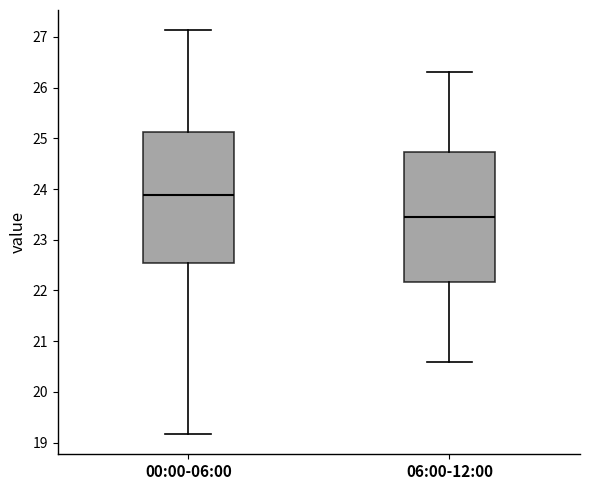

Reading left to right, read every box against the y-axis: the position of its median line, the range the box covers, and the ends of its whiskers. The values are not printed on the chart, so give them approximately, as read against the axis.

00:00-06:00: median 23.9, box 22.5 to 25.1, whiskers 19.2 to 27.1
06:00-12:00: median 23.5, box 22.2 to 24.7, whiskers 20.6 to 26.3